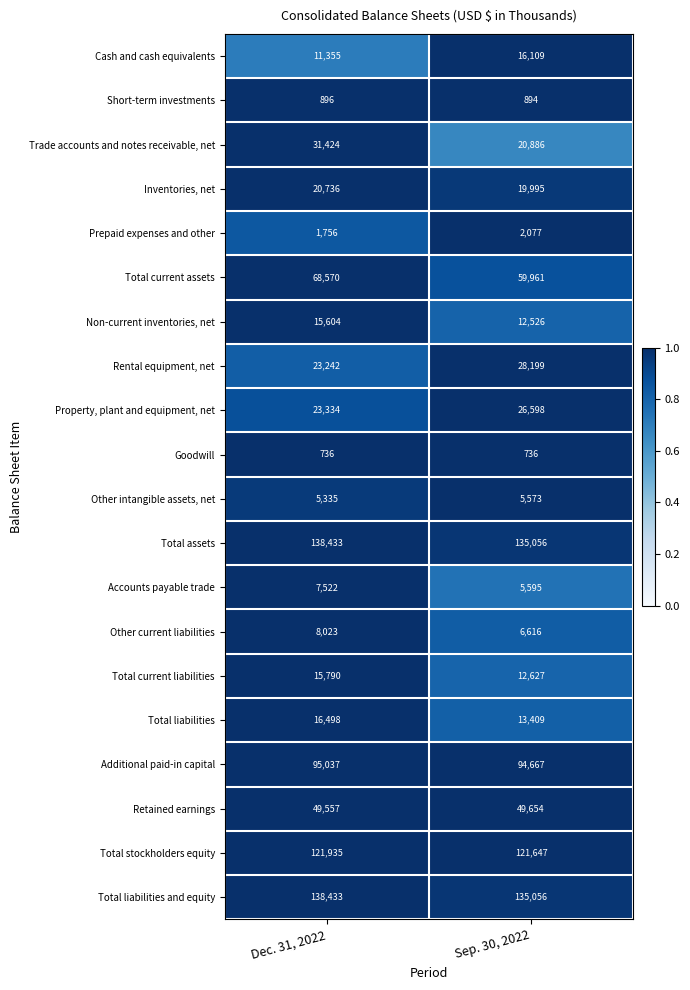

At which label does Total current assets reach its minimum?

Sep. 30, 2022